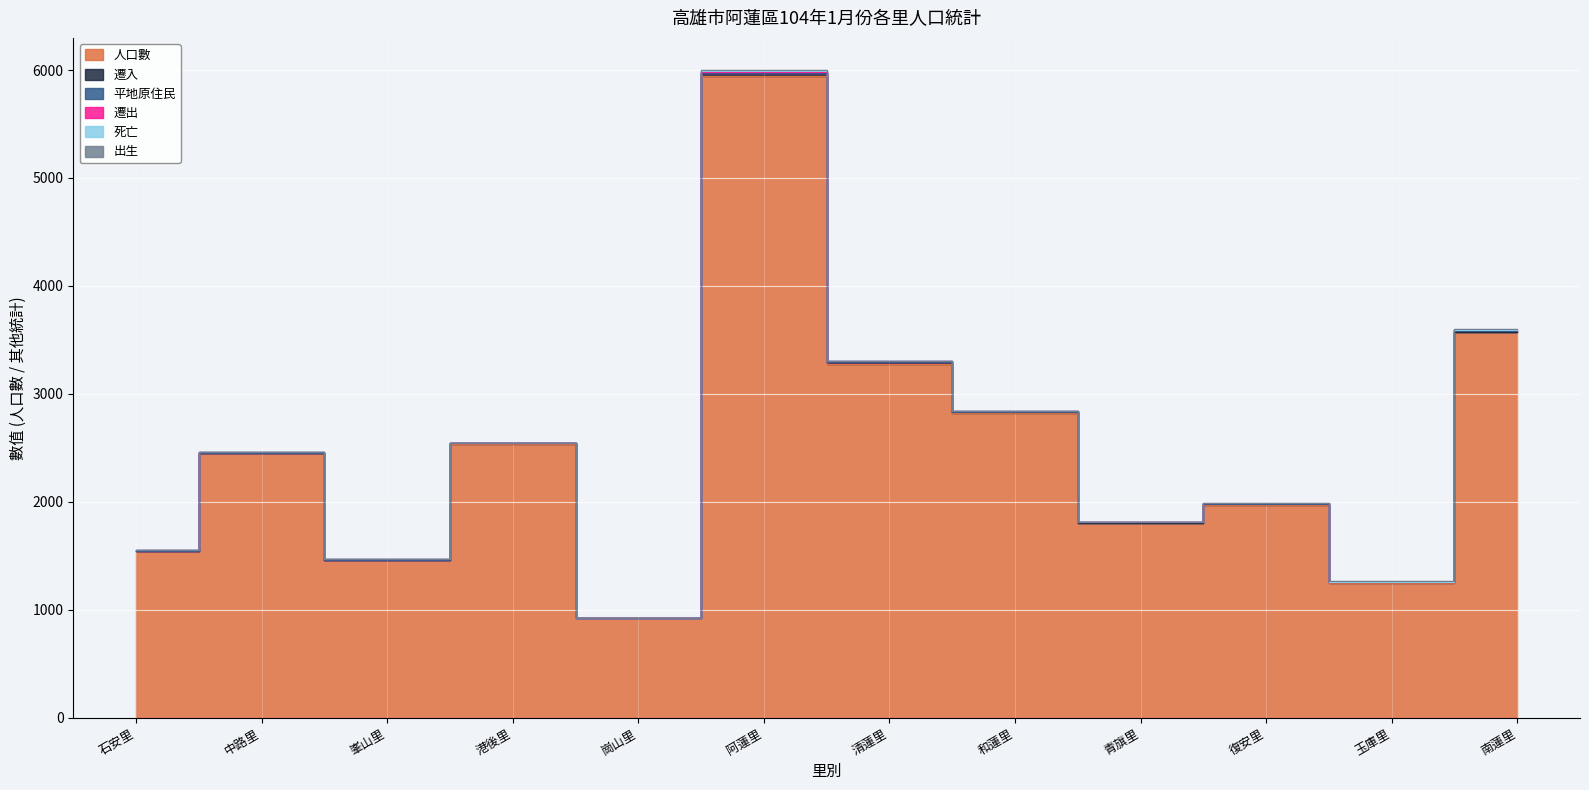

Is it true that 人口數 equals 2873 at 阿蓮里?

False